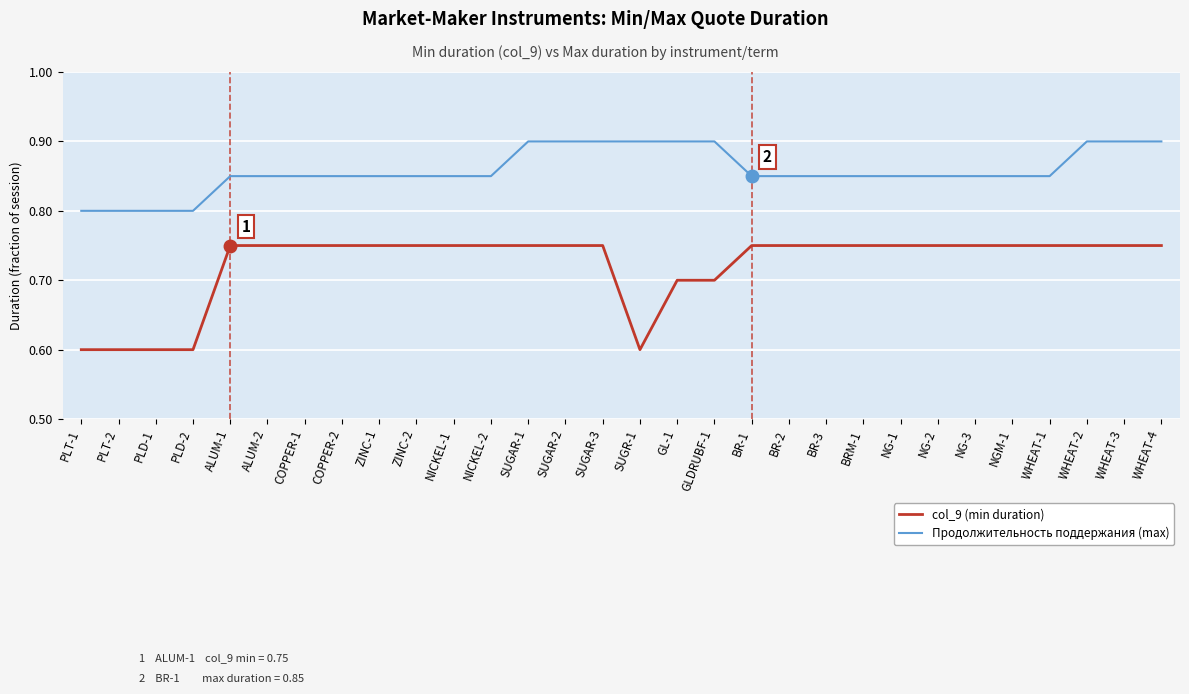

True or false: Продолжительность поддержания (max) and col_9 (min duration) intersect in this chart.

False